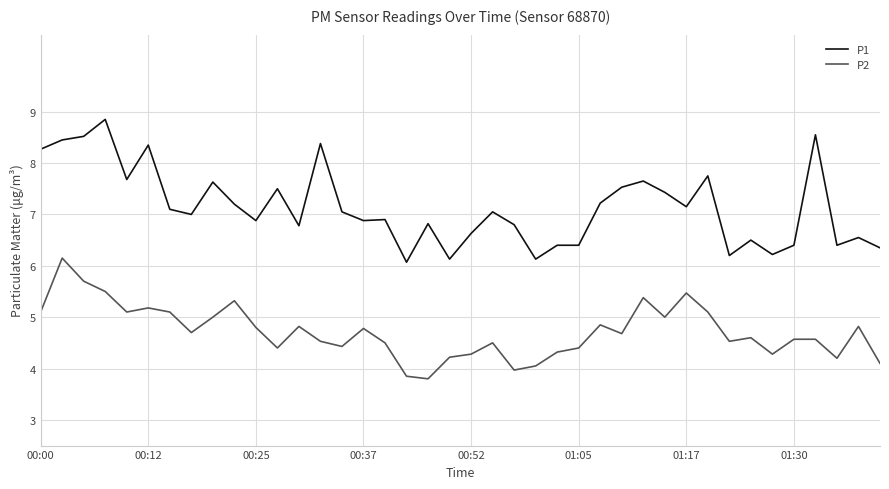

List the series in order of their overall mean, highest first.

P1, P2